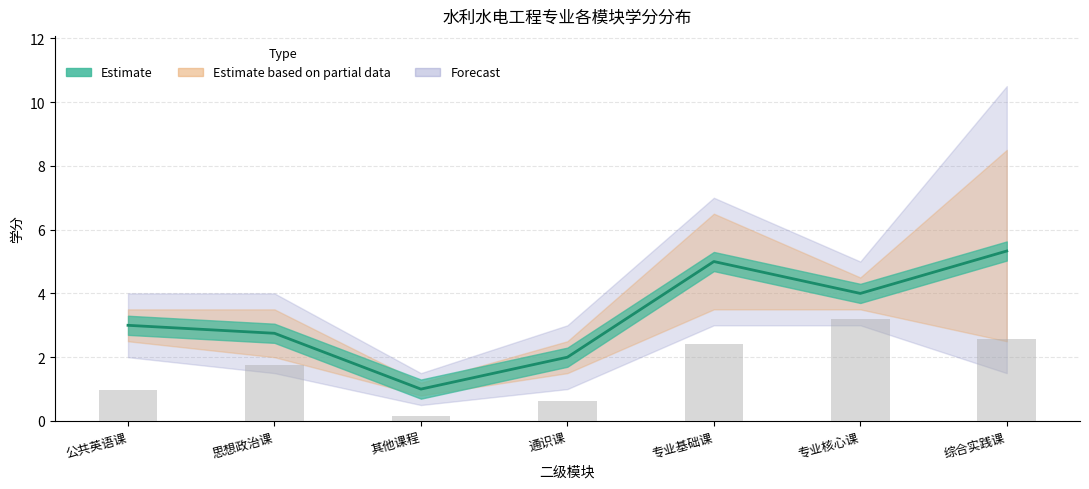

True or false: Total credits (scaled) has a value of 1.1 at 思想政治课.

False